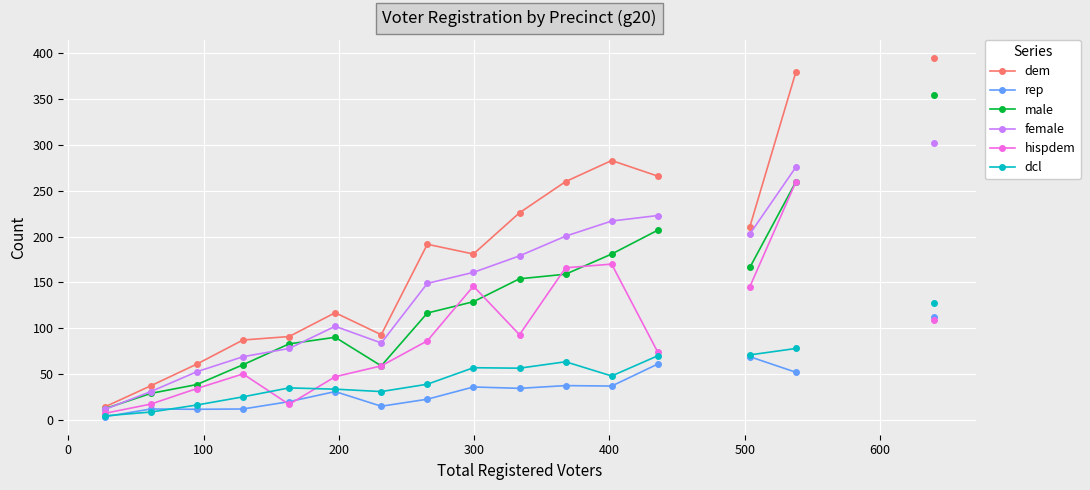

True or false: rep and dcl cross at least once.

True